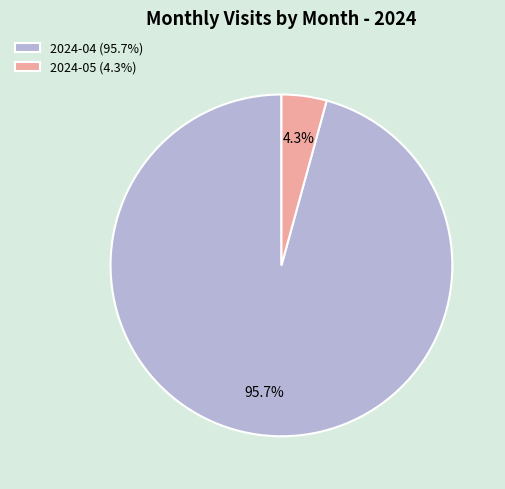

Which slice is the largest?

2024-04 (95.7%)